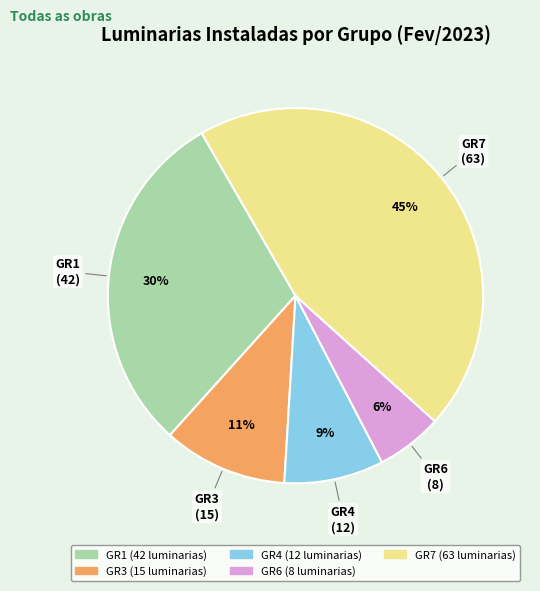

Does any single category account for the majority?

No